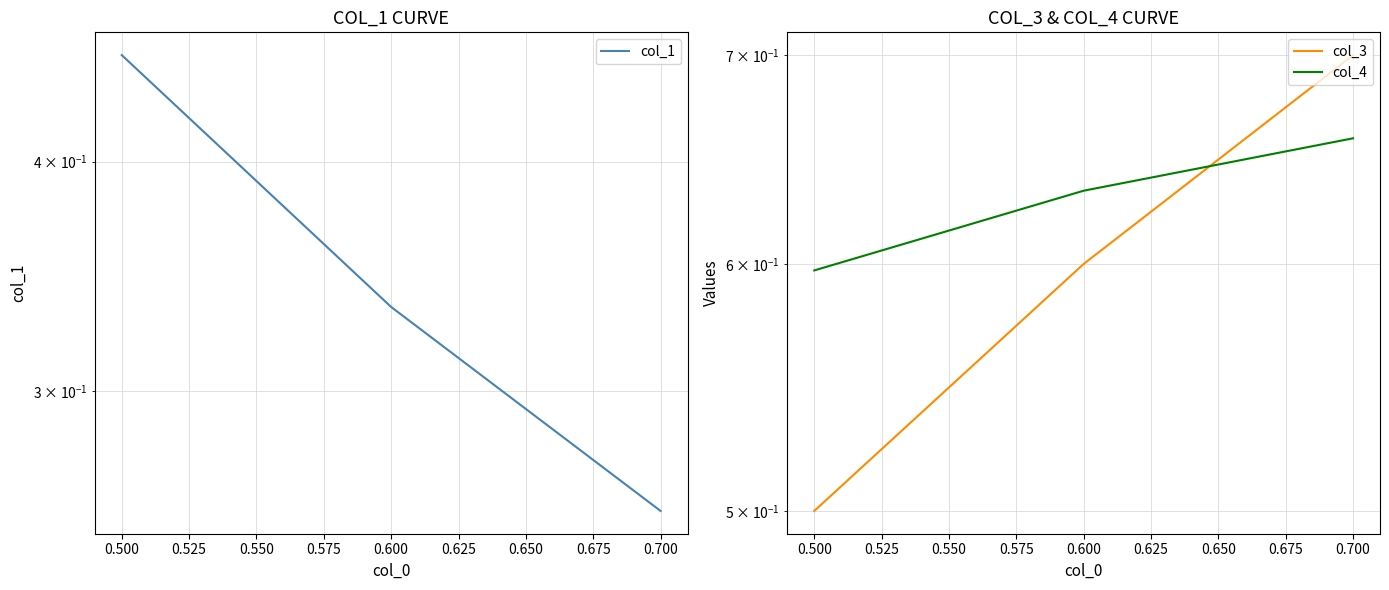

Is this an area chart (filled region under the line)?

No